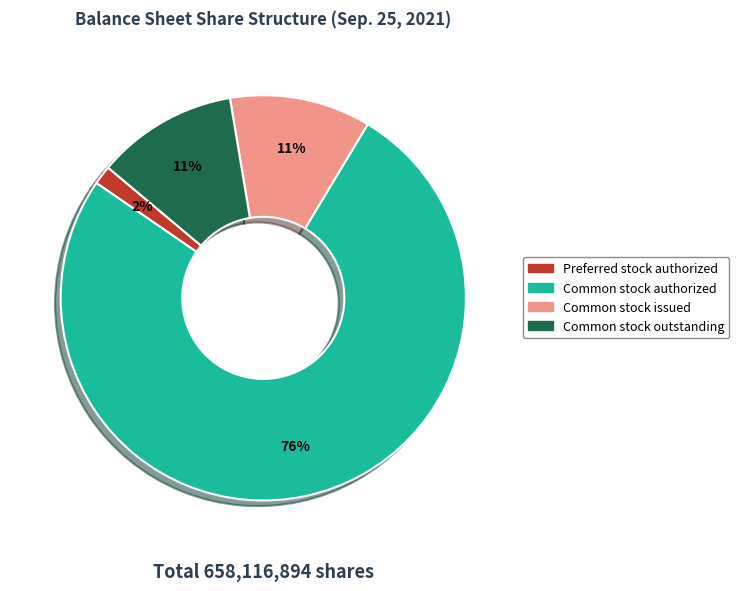

Is it true that Common stock authorized is 76% of the pie?

True